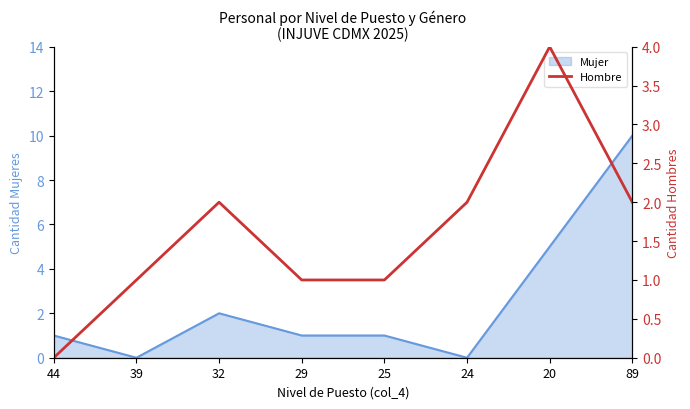

At which category does the data reach its first local peak?

32